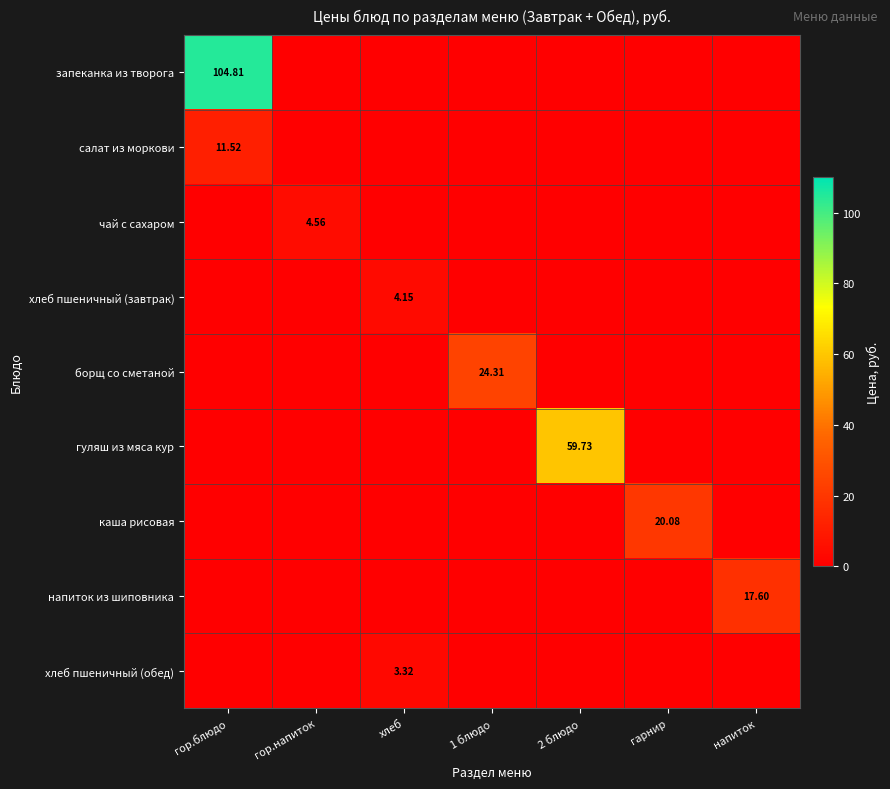

What is the total value across all series at напиток?

17.6